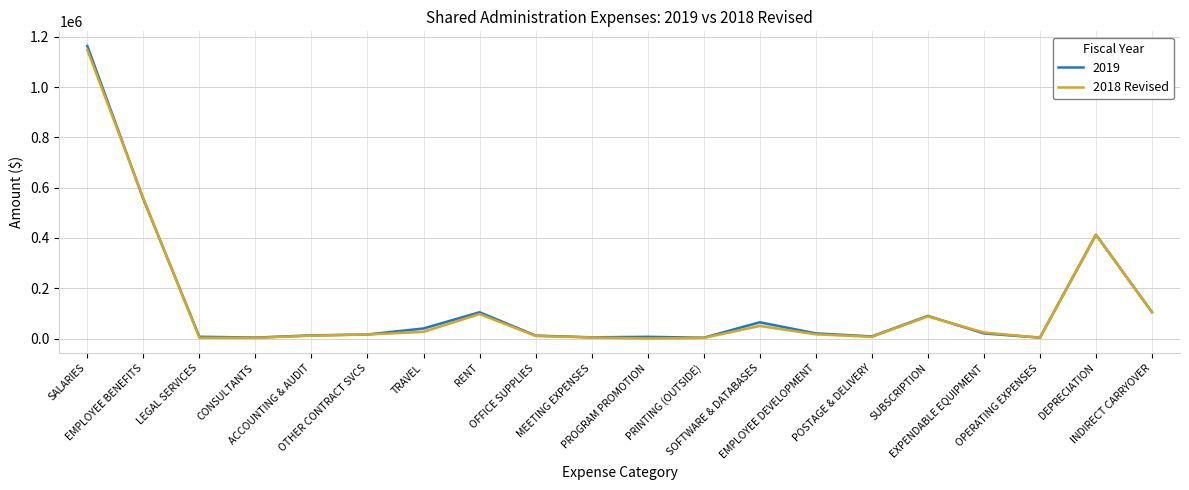

Where is the first local minimum?

CONSULTANTS